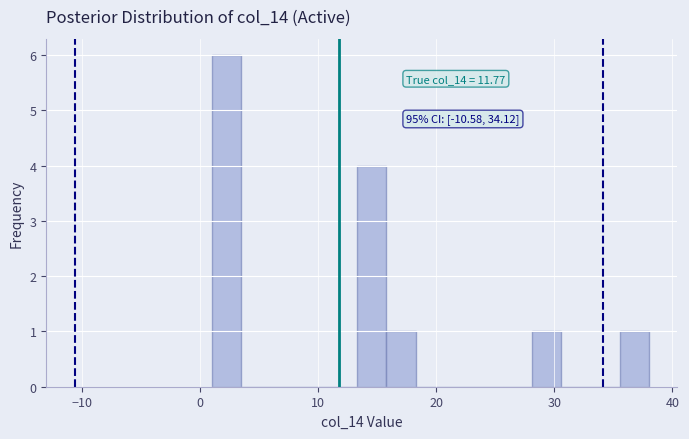

Around what value on the x-axis is the tallest bar? Give the approximate position of its centre, as read against the axis.

2